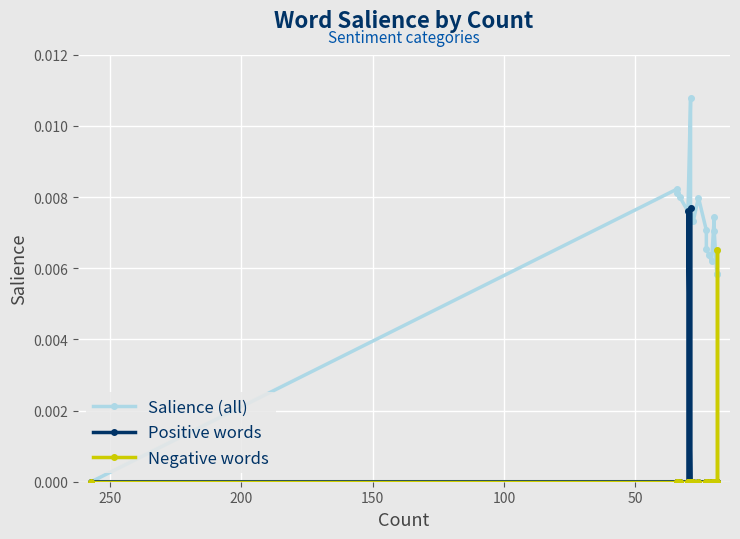

Which series has the widest spread of values?

Salience (all)